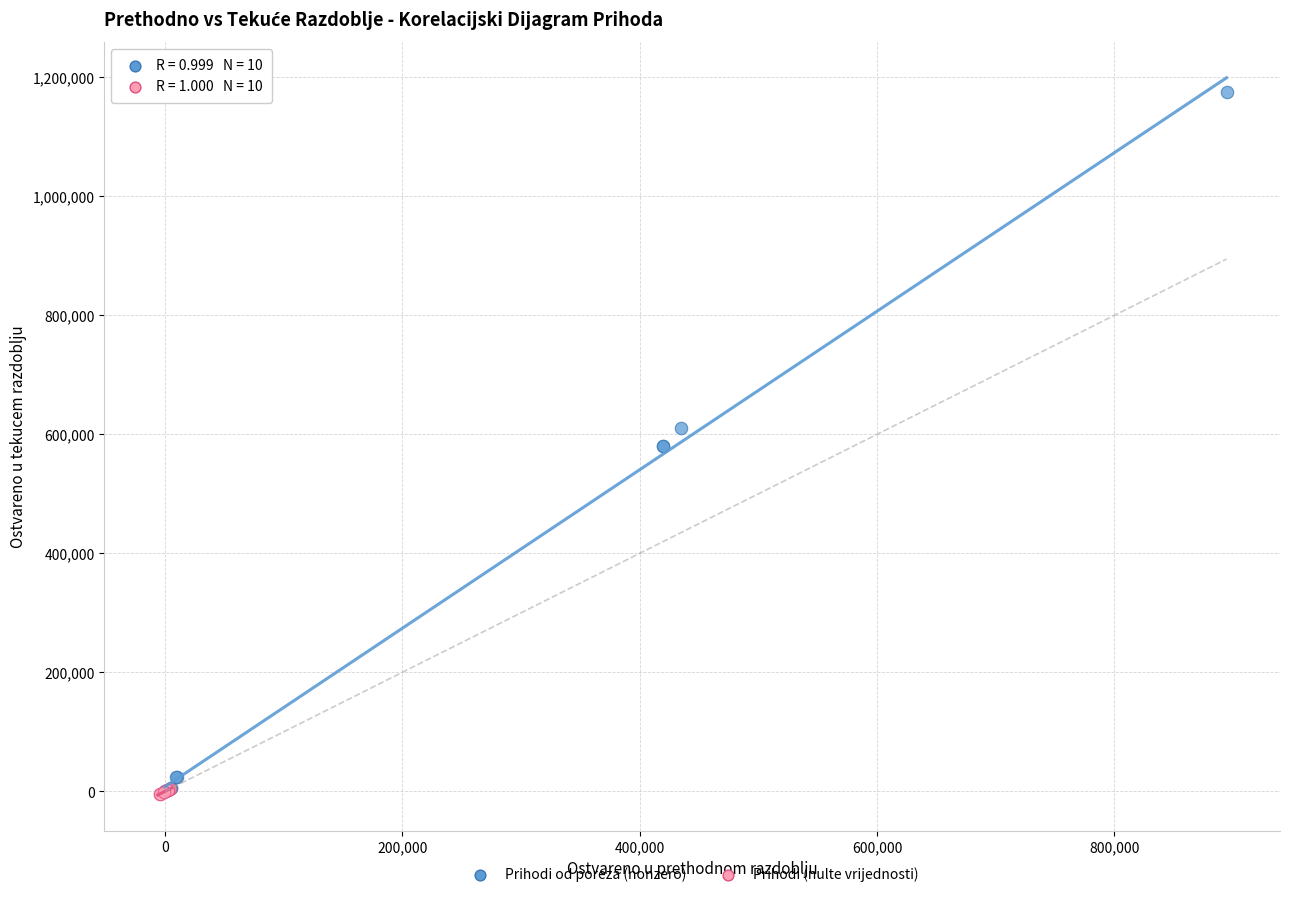

Which series has the largest Y range (max minus min)?

Prihodi od poreza (nonzero)